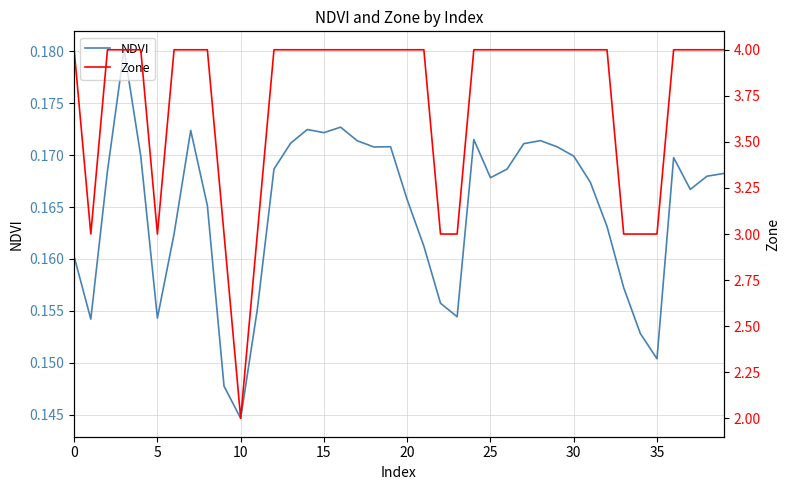

What is the value of the Zone point at the 8th from the left?

4.0